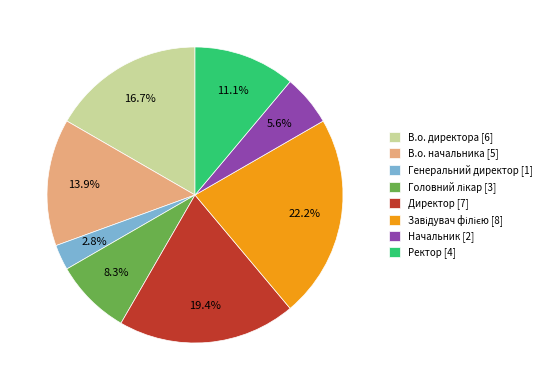

What percentage is NOT represented by Генеральний директор [1]?

97.2%